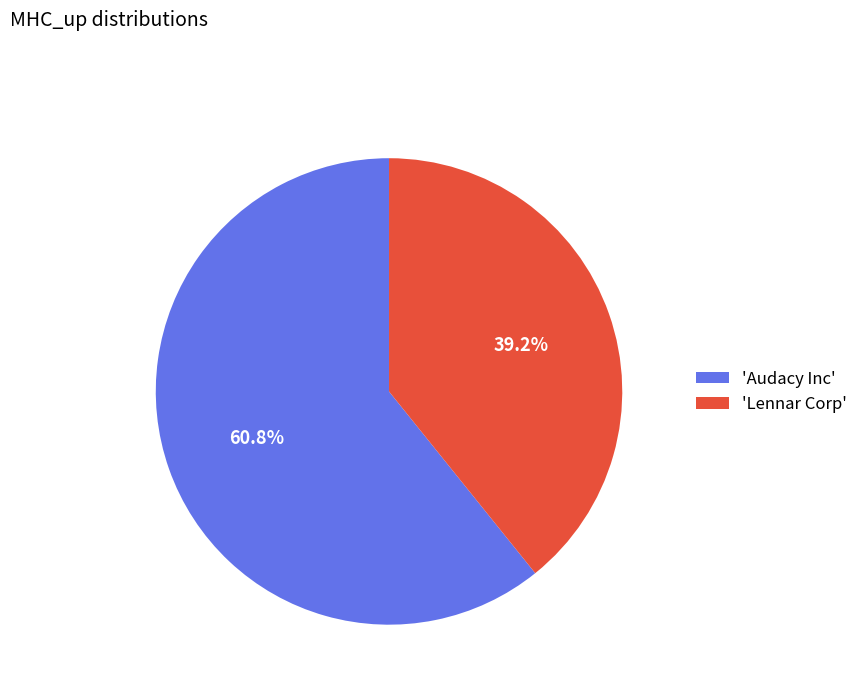

What is the smallest slice in the pie chart?

'Lennar Corp'